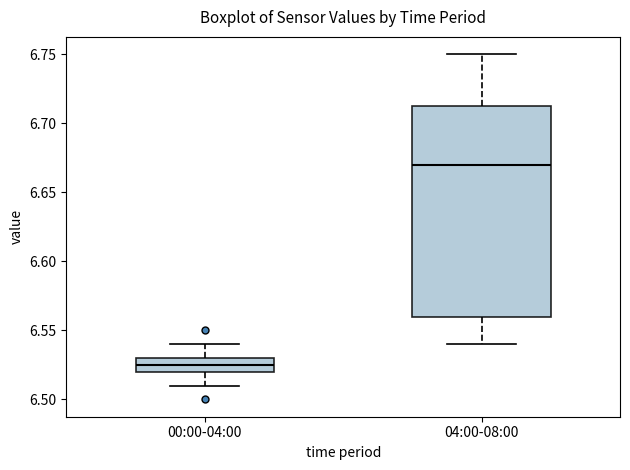

Which box is the tallest, from its lower edge to its upper edge?

04:00-08:00